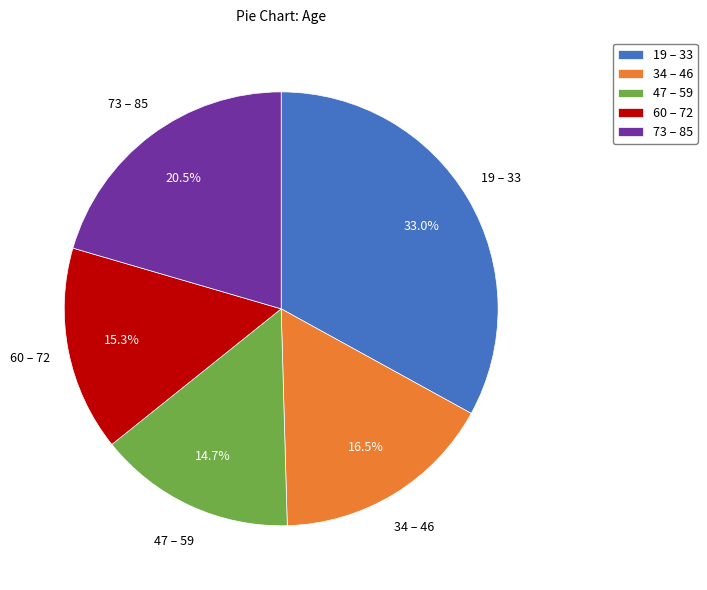

Rank the categories by value from lowest to highest.

47 – 59, 60 – 72, 34 – 46, 73 – 85, 19 – 33